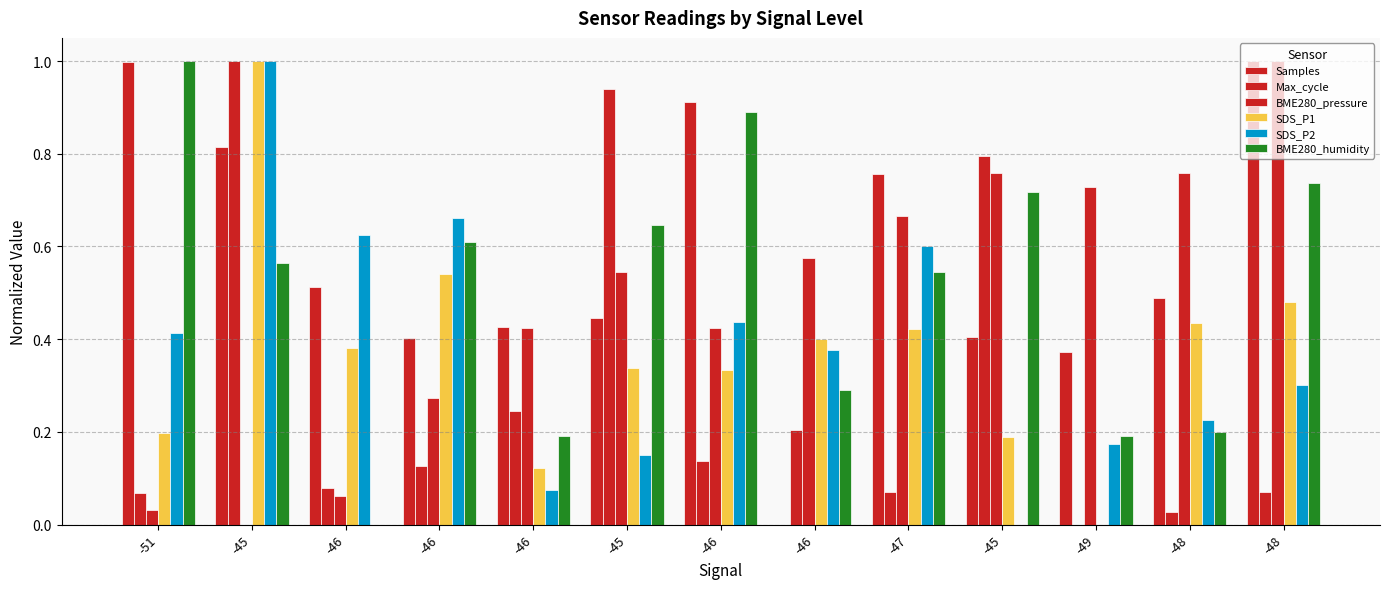

How many groups of bars are there?

13